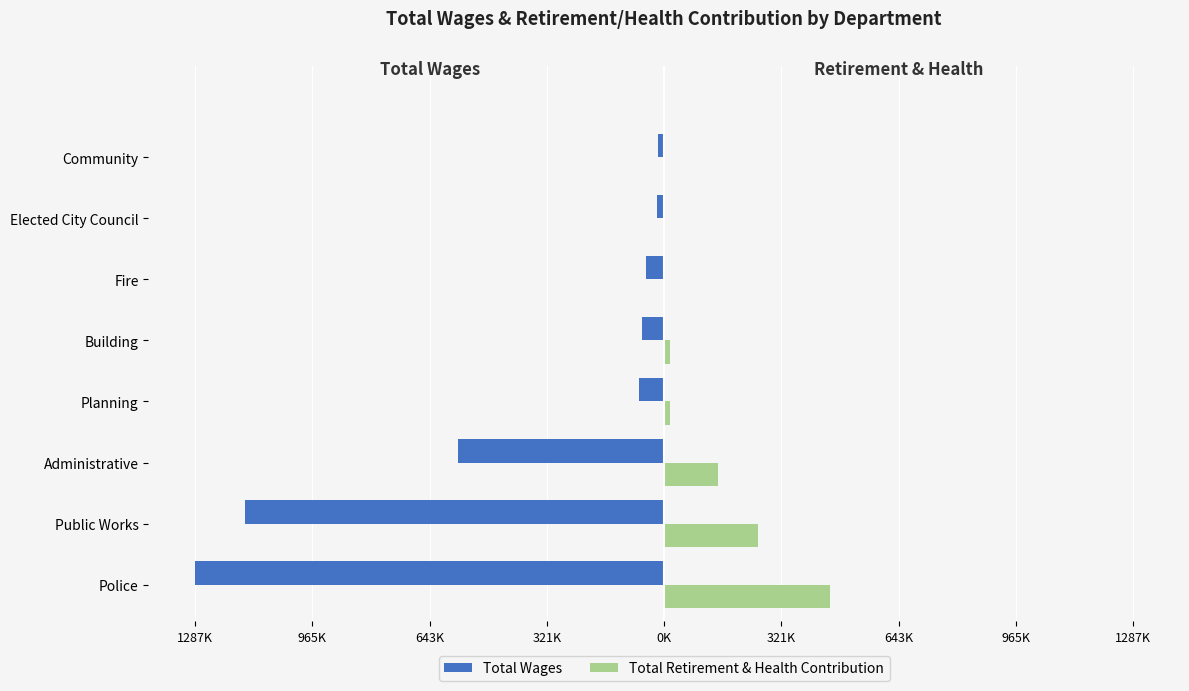

What are all the series names shown in the legend?

Total Wages, Total Retirement & Health Contribution